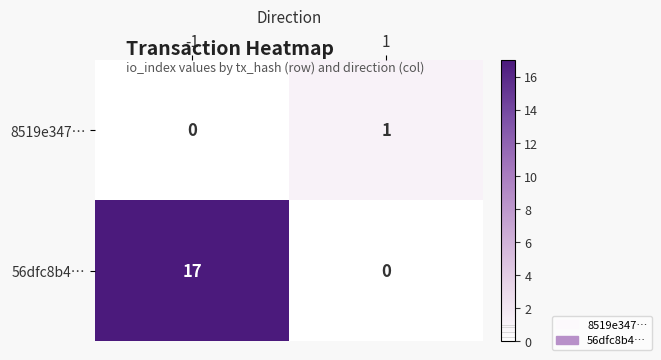

Which series changed the most between -1 and 1?

56dfc8b4…